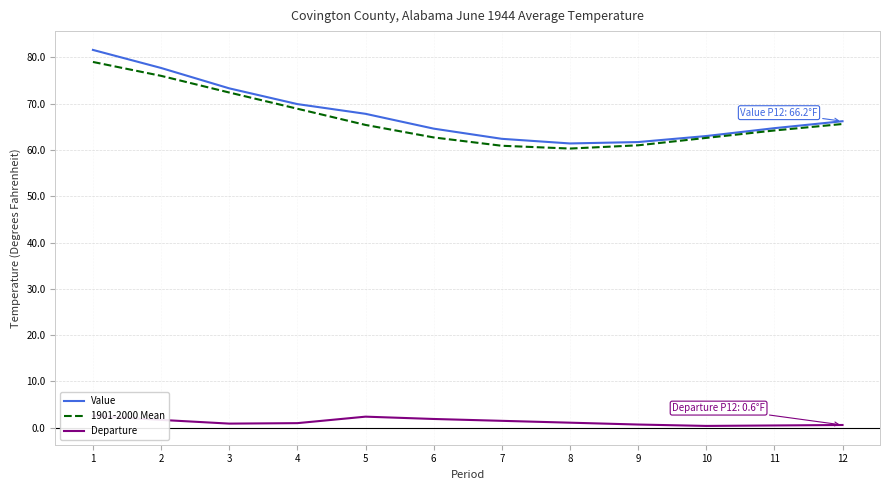

Reading left to right, transcribe all the data shown in this chart.

Value: 81.6	77.7	73.3	69.9	67.8	64.6	62.4	61.4	61.7	63.0	64.7	66.2
1901-2000 Mean: 79.0	76.0	72.4	68.9	65.4	62.7	60.9	60.3	61.0	62.6	64.2	65.6
Departure: 2.6	1.7	0.9	1.0	2.4	1.9	1.5	1.1	0.7	0.4	0.5	0.6